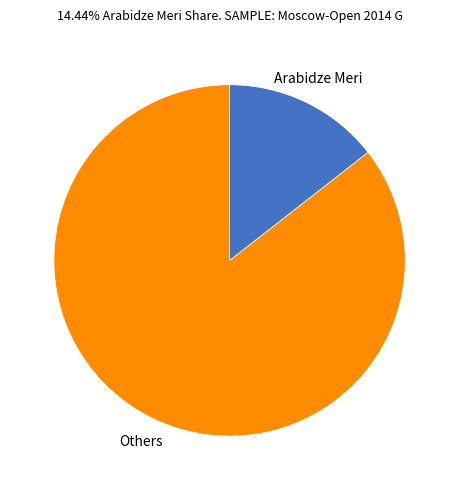

Is Arabidze Meri the majority of the pie?

No